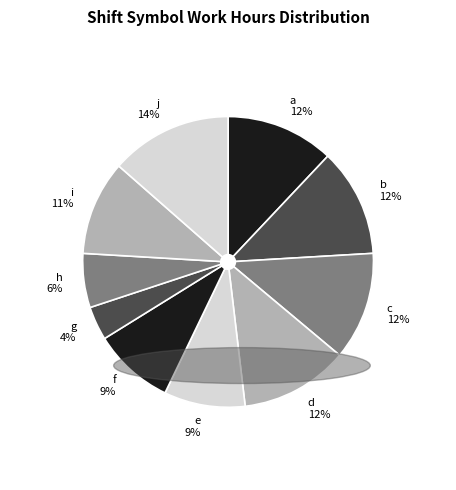

True or false: c accounts for 12% of the total.

True